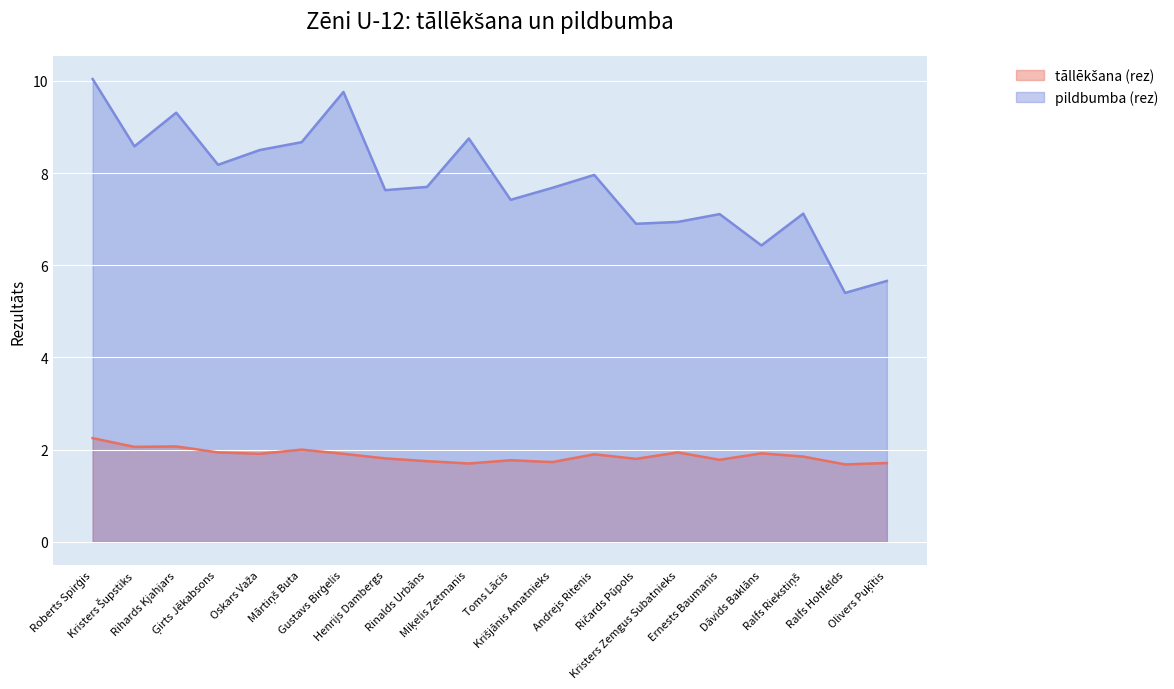

Which label corresponds to the largest value in the chart?

Roberts Spirģis